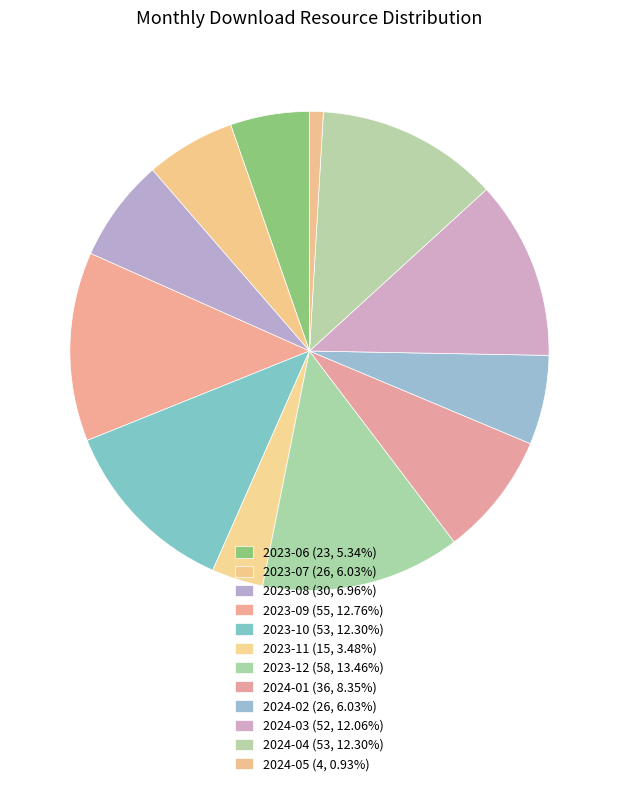

Which category has the smallest portion of the pie?

2024-05